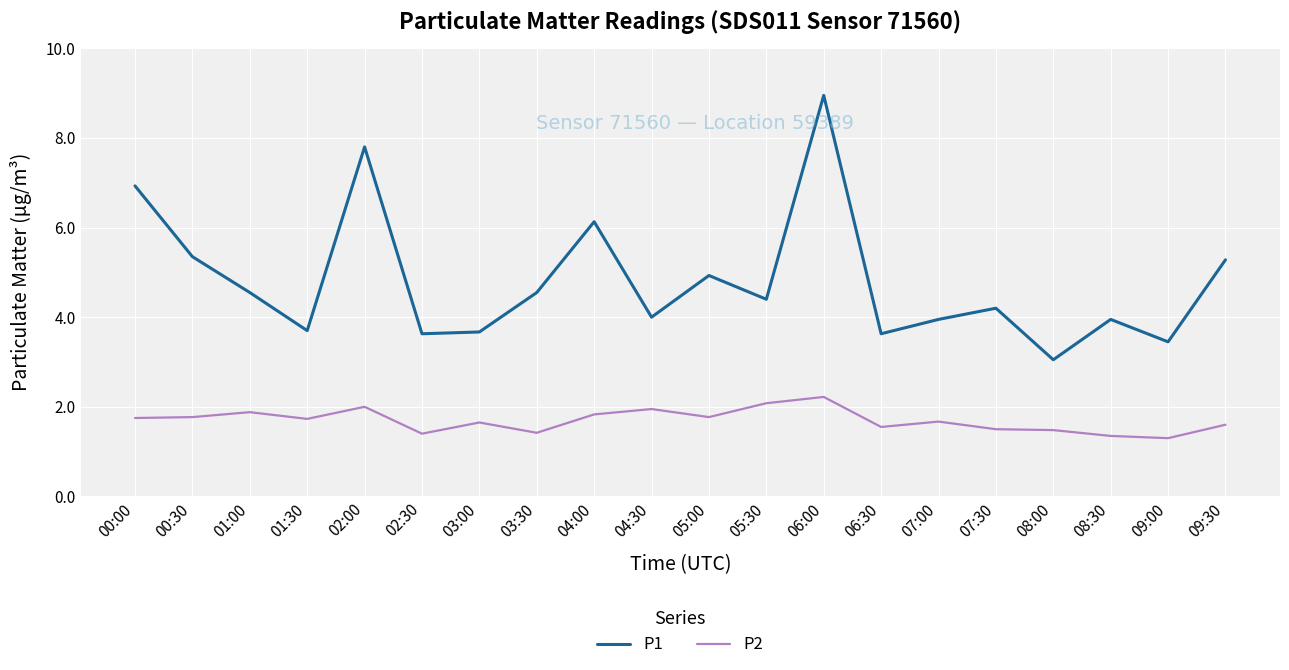

What are all the series names shown in the legend?

P1, P2